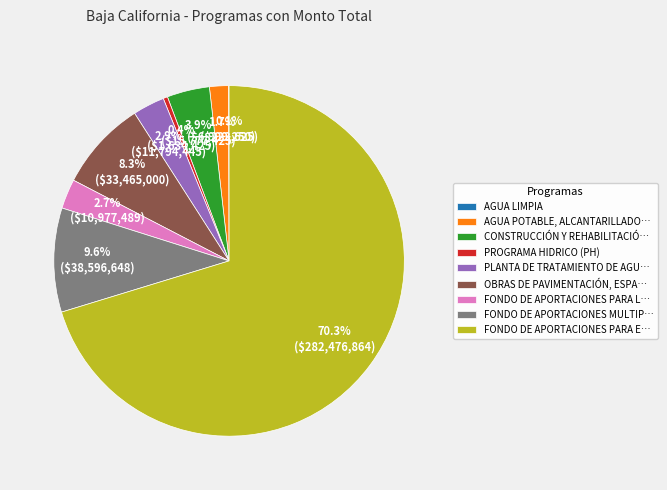

Approximately how many times larger is the value at CONSTRUCCIÓN Y REHABILITACIÓ… compared to AGUA POTABLE, ALCANTARILLADO…?

2.3